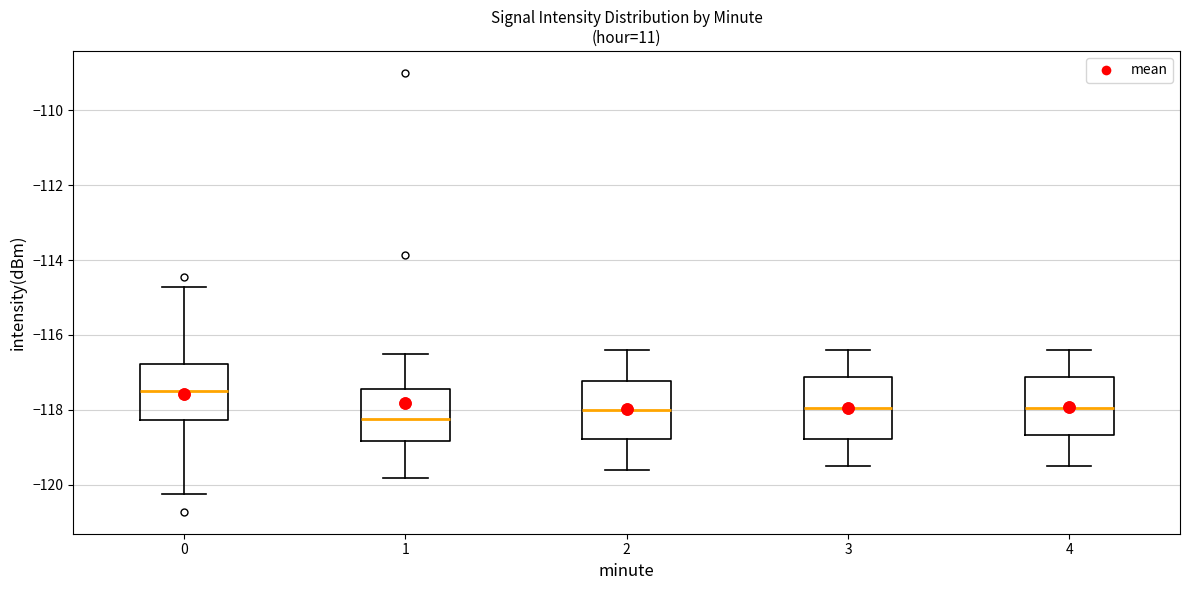

Reading left to right, transcribe this box plot: for each box, give where its median line is, the range the box spans, and where its two whiskers end, as read against the y-axis. The values are not printed on the chart, so give them approximately, as read against the axis.

0: median -117.4, box -118.2 to -116.8, whiskers -120.2 to -114.8
1: median -118.2, box -118.8 to -117.4, whiskers -119.8 to -116.4
2: median -118.0, box -118.8 to -117.2, whiskers -119.6 to -116.4
3: median -118.0, box -118.8 to -117.2, whiskers -119.4 to -116.4
4: median -118.0, box -118.6 to -117.2, whiskers -119.4 to -116.4